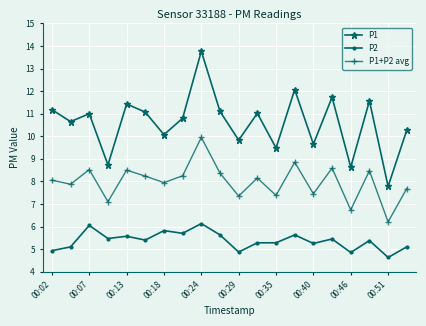

How many interior local valleys does the P1+P2 avg series have?

8